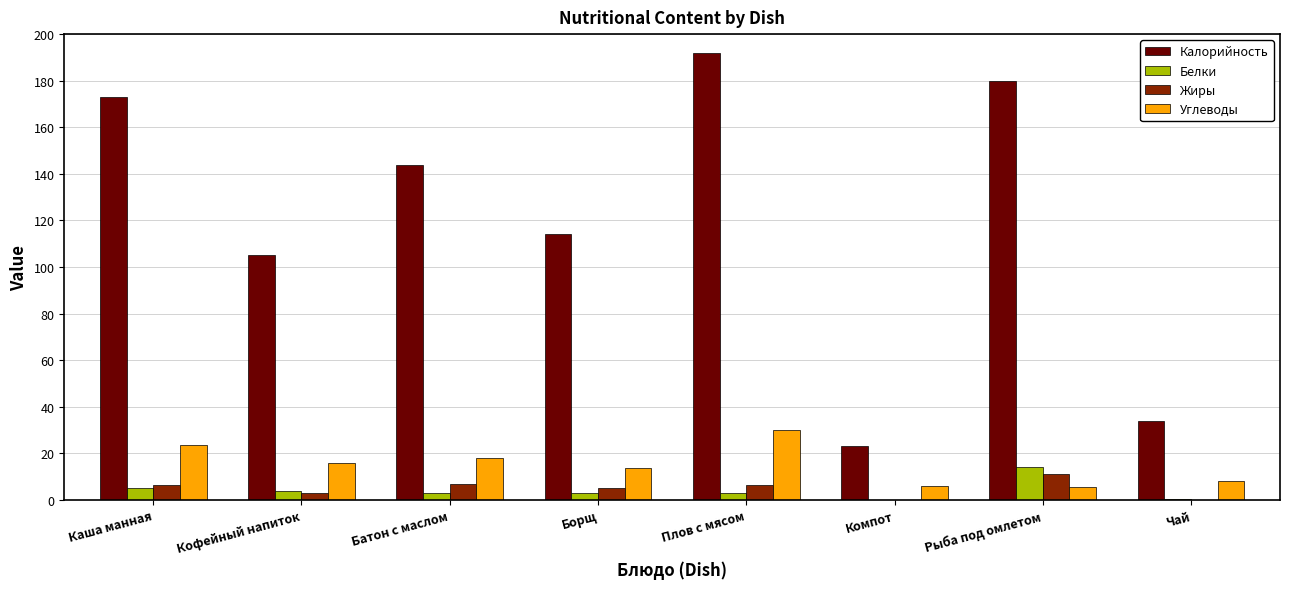

What is the sum of all Белки values?

32.2